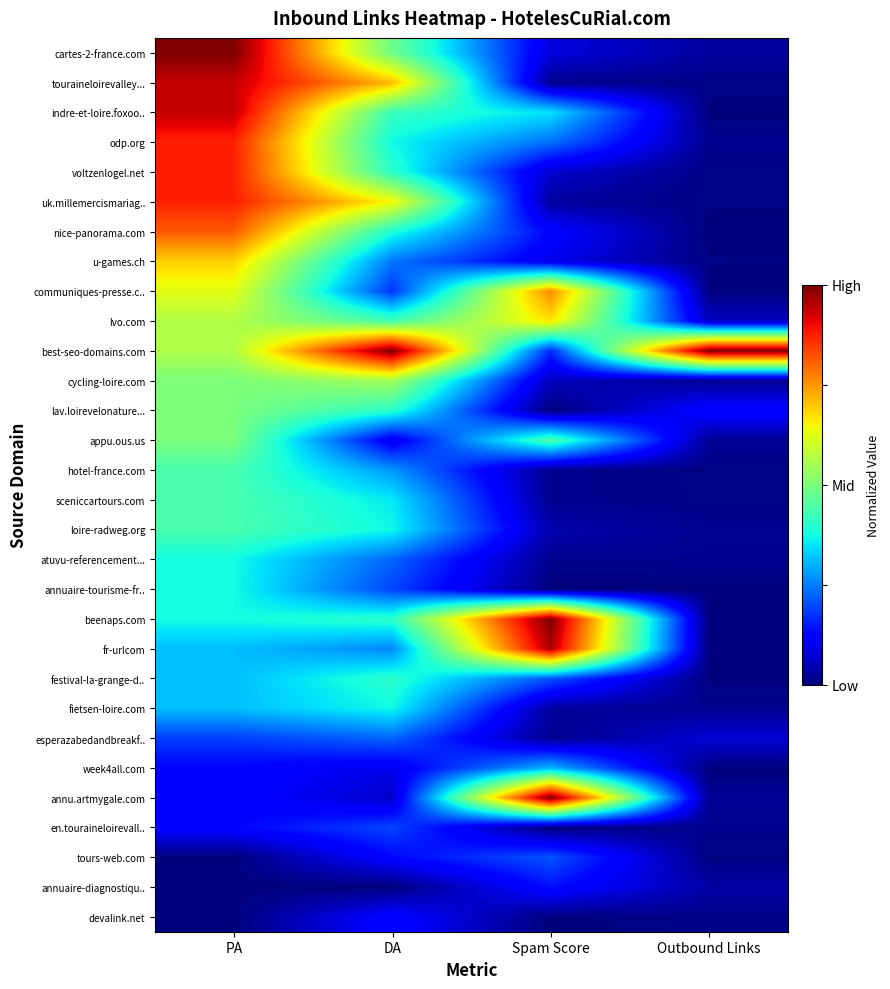

Between DA and Outbound Links, which is larger?

DA